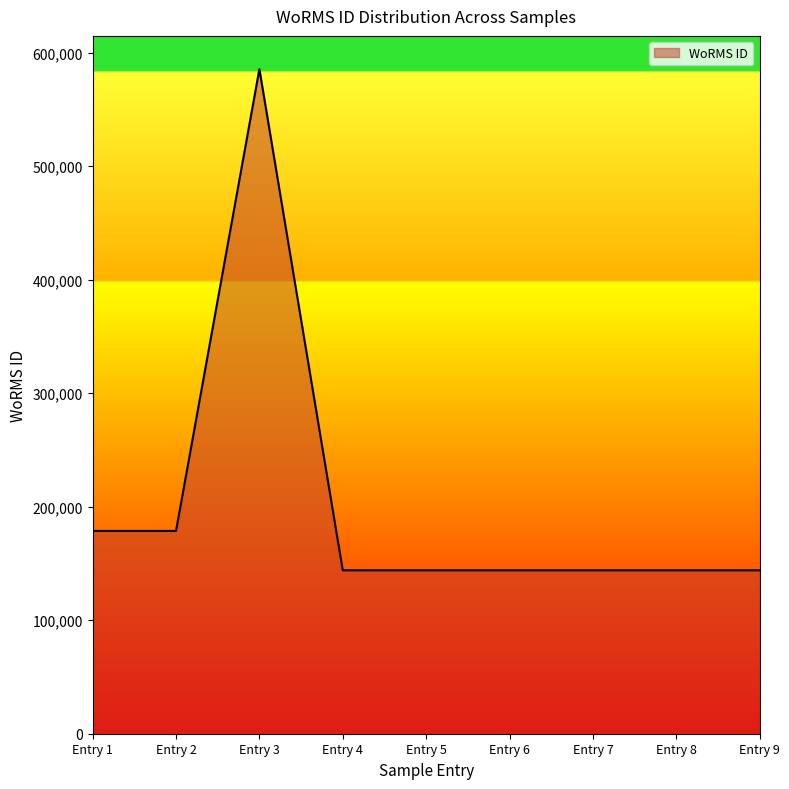

Is it true that the value at Entry 2 is 94966?

False